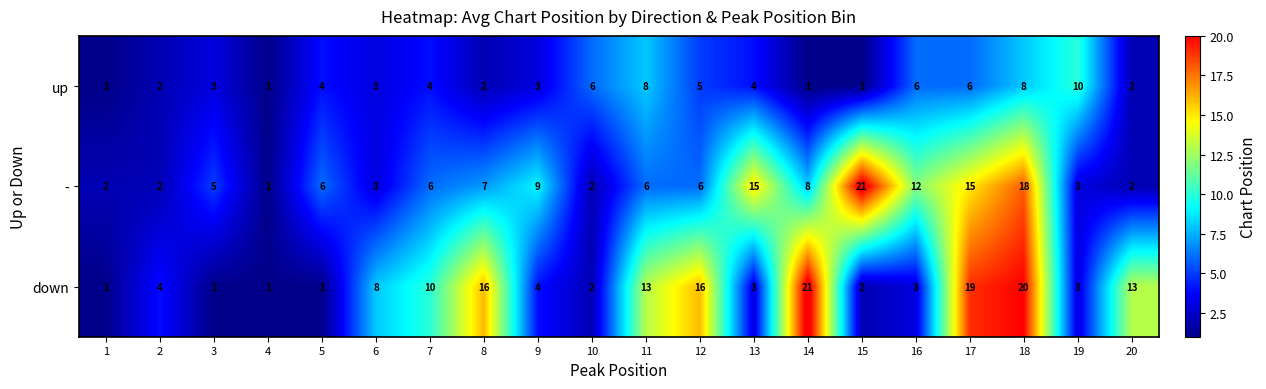

What is the total value across all series at 17?

40